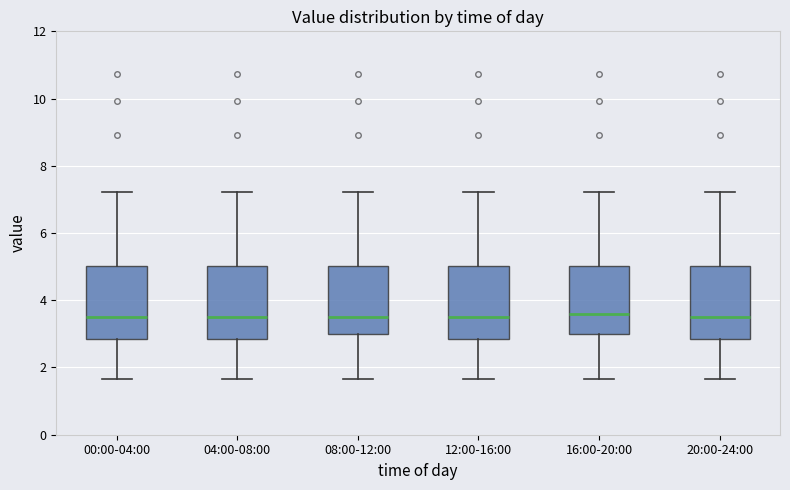

Reading left to right, read every box against the y-axis: the position of its median line, the range the box covers, and the ends of its whiskers. The values are not printed on the chart, so give them approximately, as read against the axis.

00:00-04:00: median 3.6, box 2.8 to 5.0, whiskers 1.6 to 7.2
04:00-08:00: median 3.6, box 2.8 to 5.0, whiskers 1.6 to 7.2
08:00-12:00: median 3.6, box 3.0 to 5.0, whiskers 1.6 to 7.2
12:00-16:00: median 3.6, box 2.8 to 5.0, whiskers 1.6 to 7.2
16:00-20:00: median 3.6, box 3.0 to 5.0, whiskers 1.6 to 7.2
20:00-24:00: median 3.6, box 2.8 to 5.0, whiskers 1.6 to 7.2